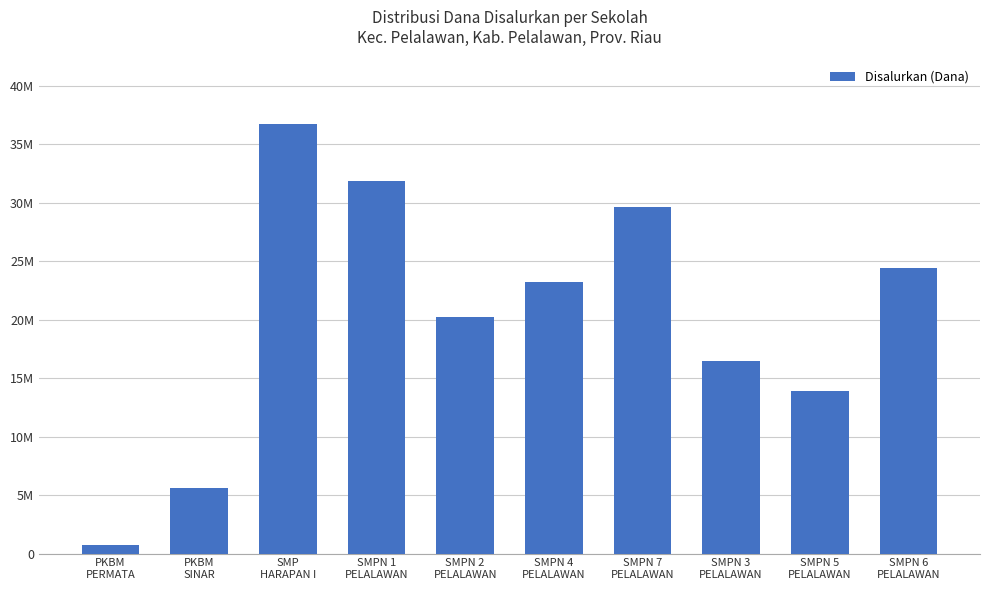

List the labels in order of value, largest first.

SMP
HARAPAN I, SMPN 1
PELALAWAN, SMPN 7
PELALAWAN, SMPN 6
PELALAWAN, SMPN 4
PELALAWAN, SMPN 2
PELALAWAN, SMPN 3
PELALAWAN, SMPN 5
PELALAWAN, PKBM
SINAR, PKBM
PERMATA